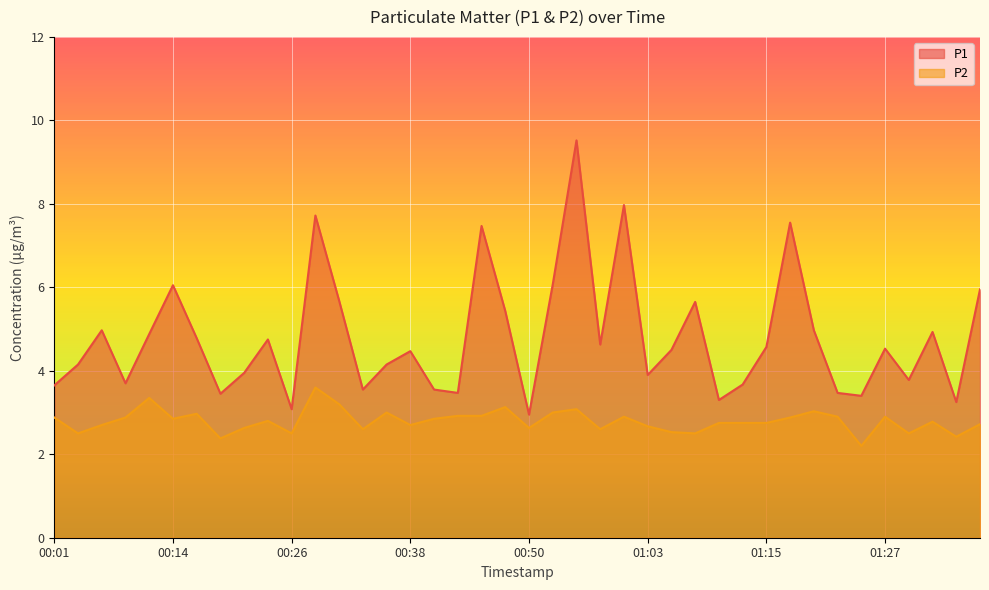

In P2, how many points are higher than both neighbors (excluding endpoints)?

11